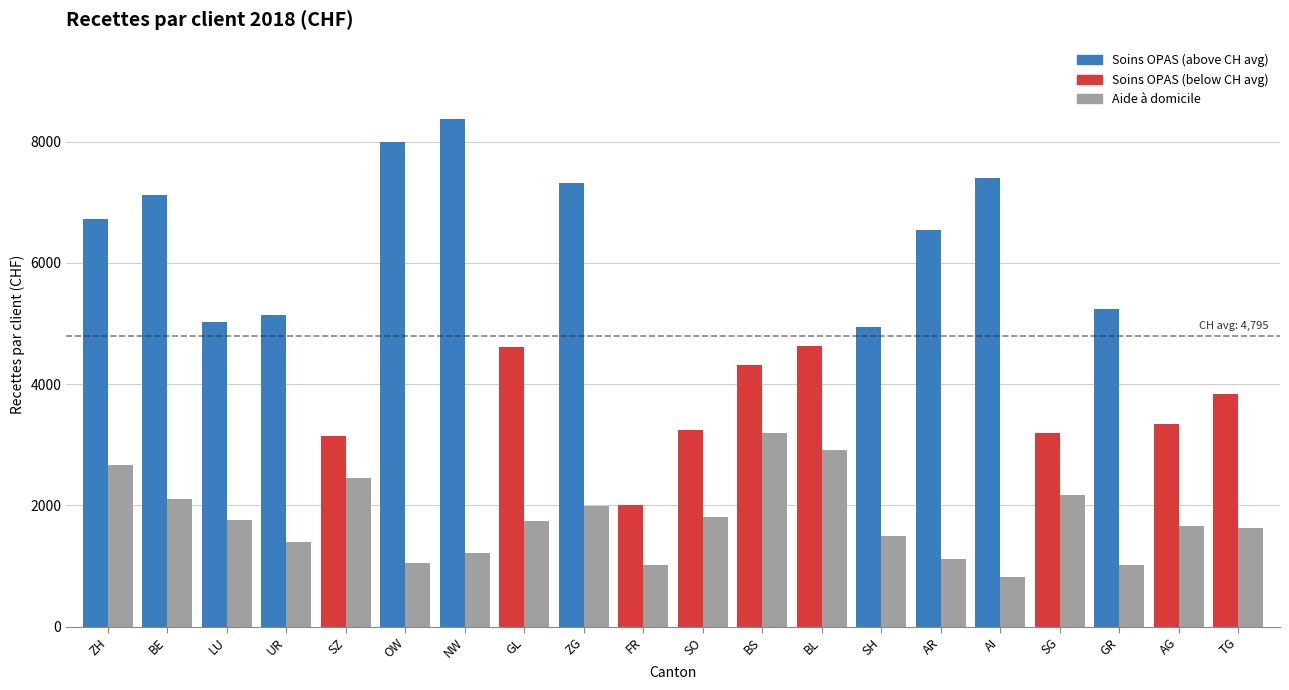

Count the number of data series in this chart.

2